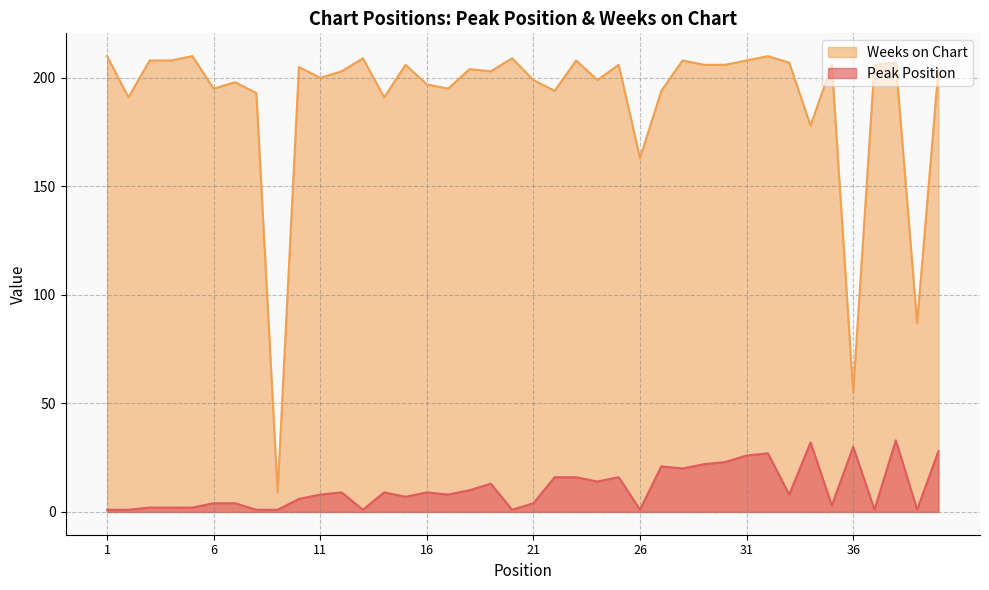

What is the sum of the Weeks on Chart values at 32 and 29?

416